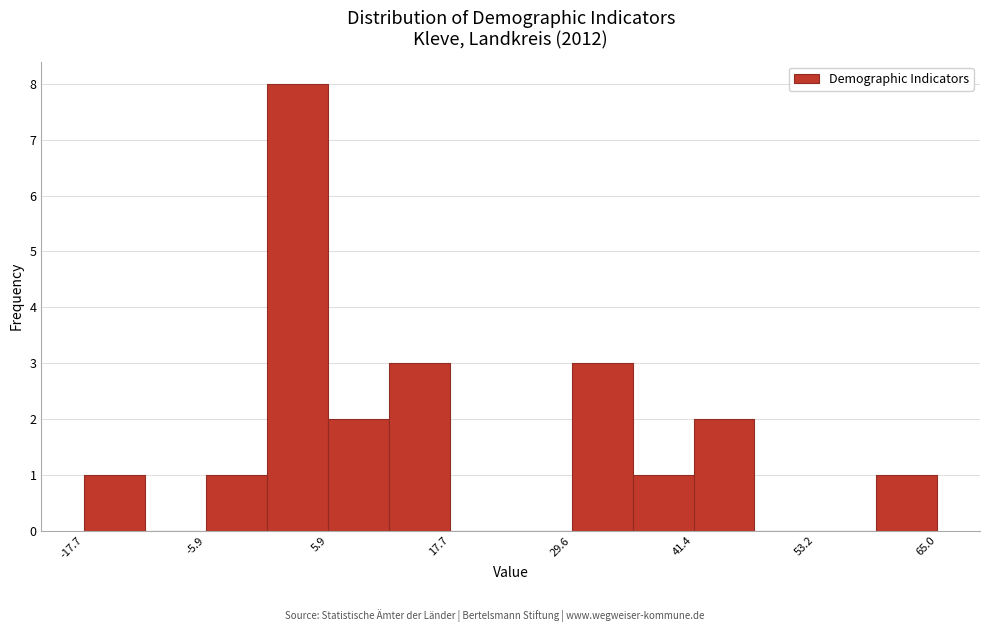

Around what value on the x-axis is the tallest bar? Give the approximate position of its centre, as read against the axis.

2